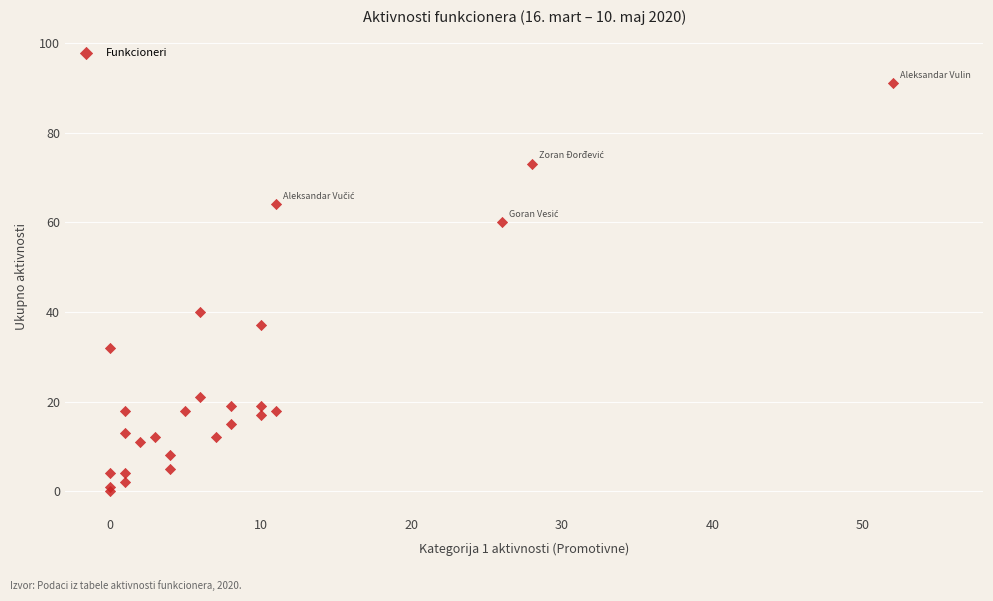

What Y value in the scatter plot is closest to 45?

40